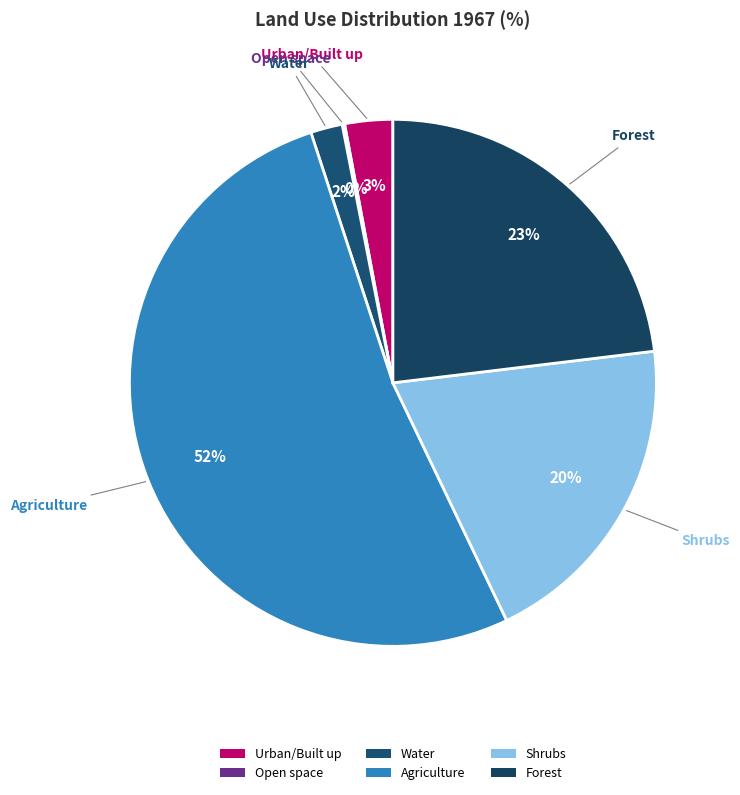

What is the ratio of the value at Agriculture to the value at Shrubs?

2.6